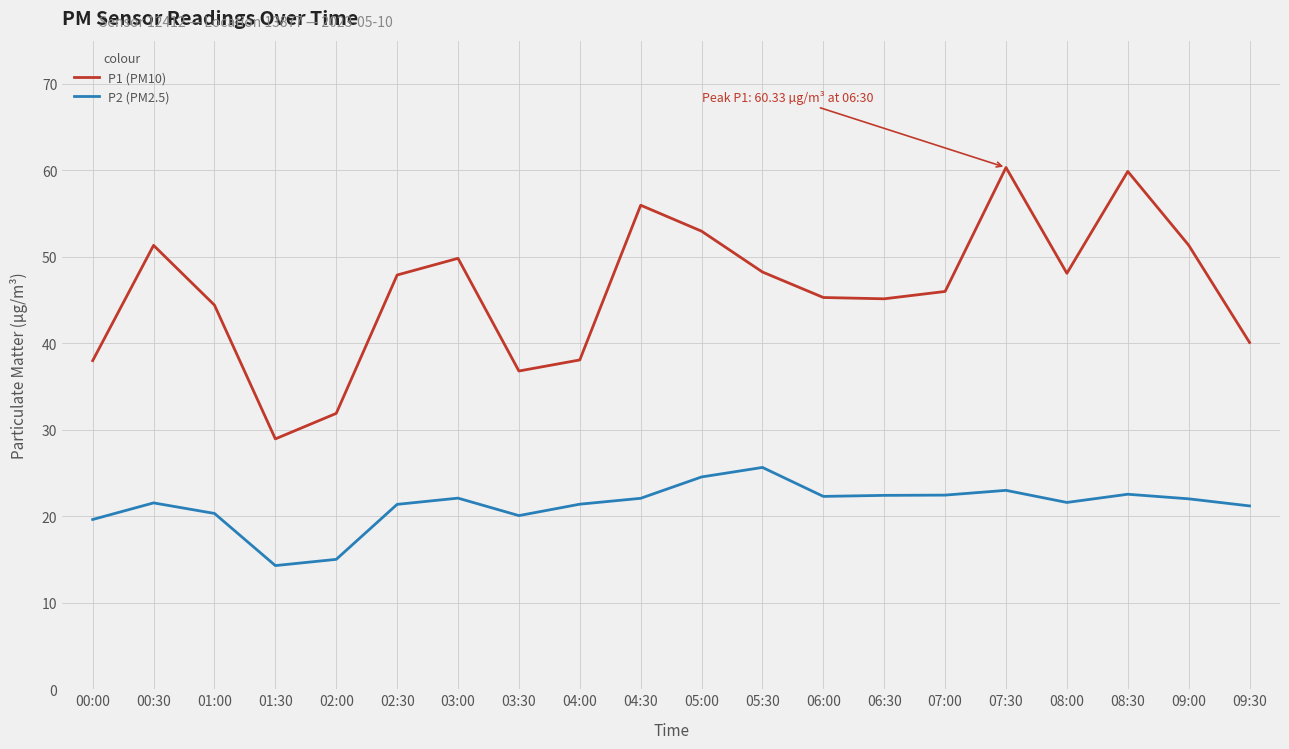

Where is the first local minimum for P1 (PM10)?

01:30